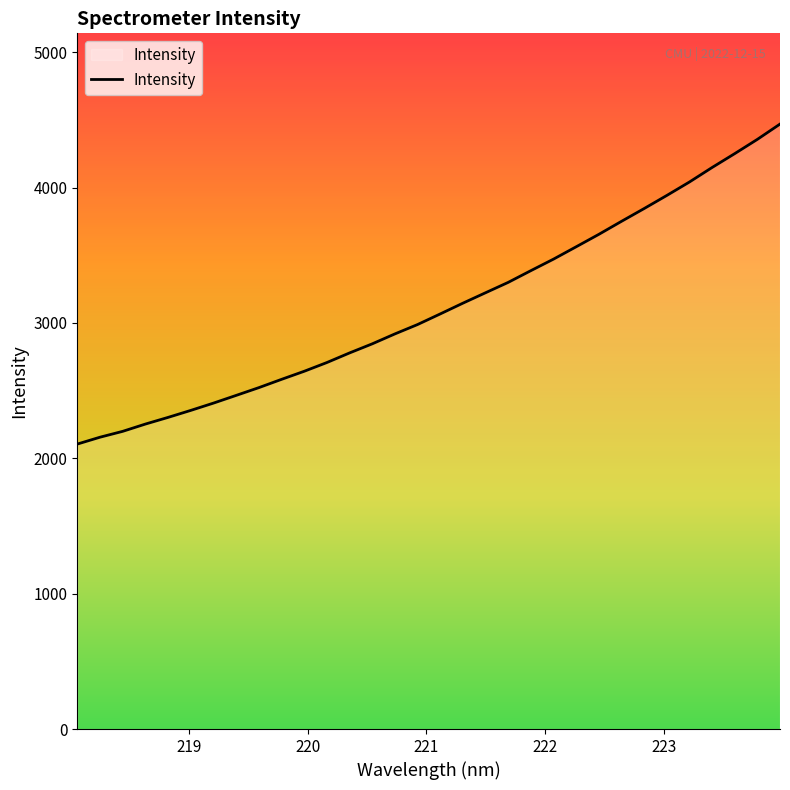

What is the sum of all values?

99851.4